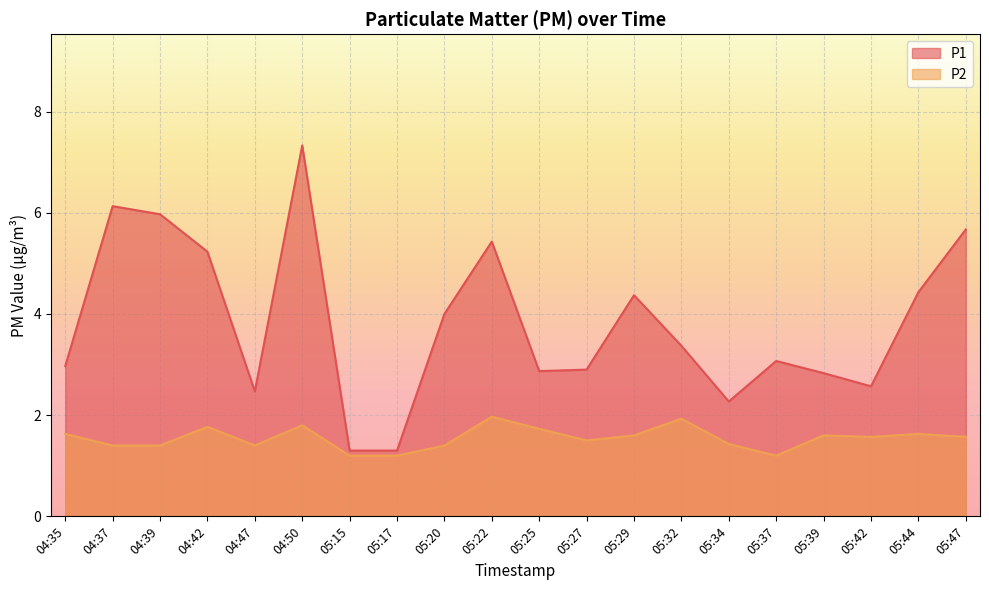

What is the label of the 12th point from the right?

05:20